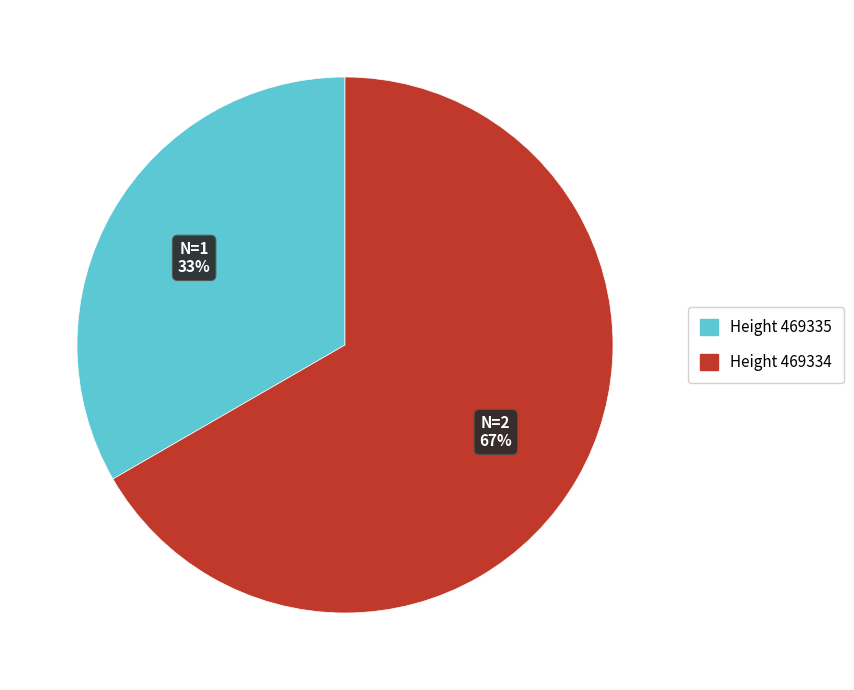

How many segments does this pie chart have?

2